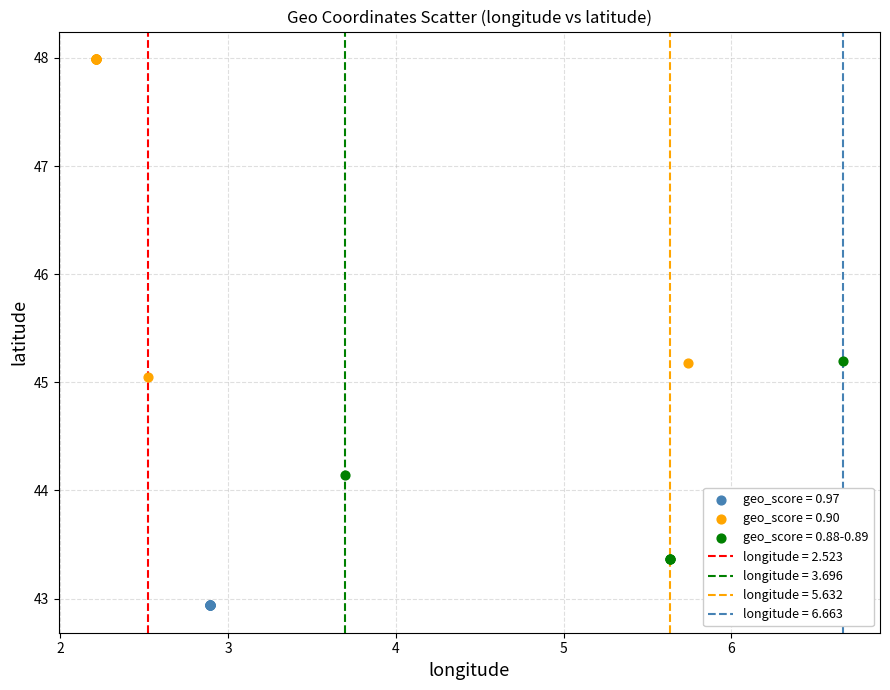

Which series contains the highest Y value?

geo_score = 0.90